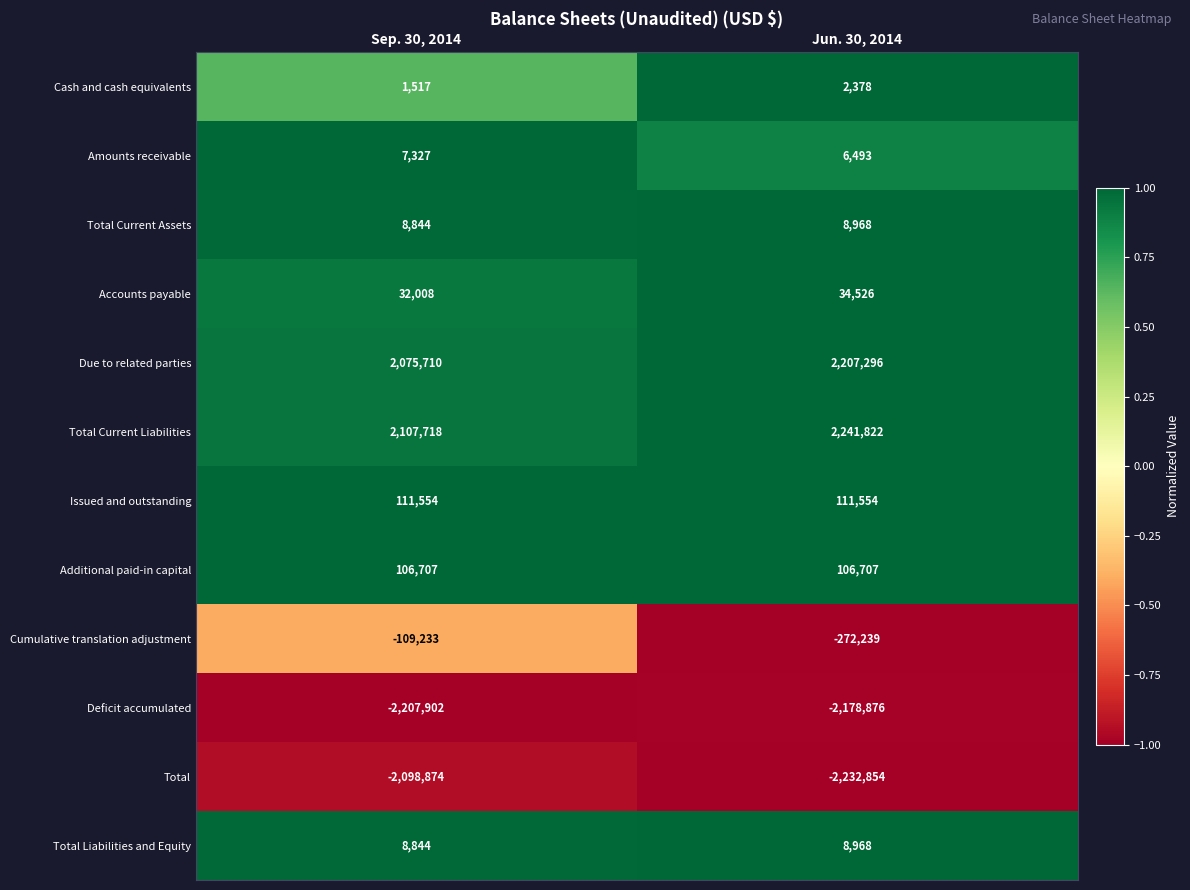

At which category is the sum across all series the highest?

Jun. 30, 2014